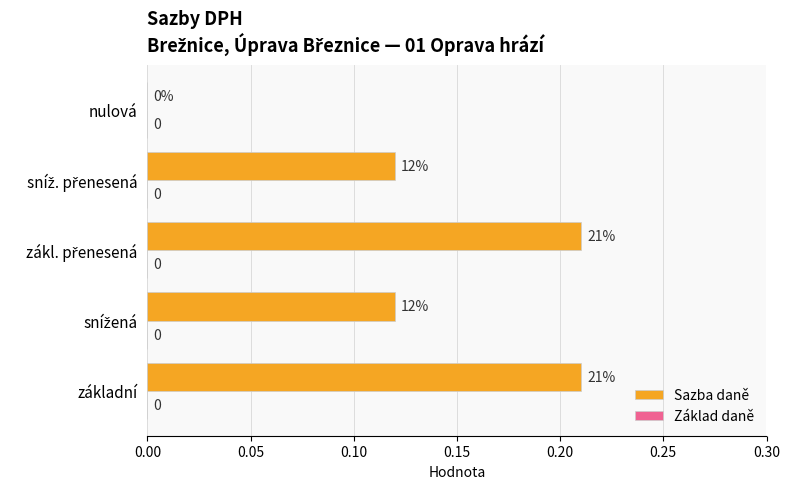

Count the number of categories in the chart.

5